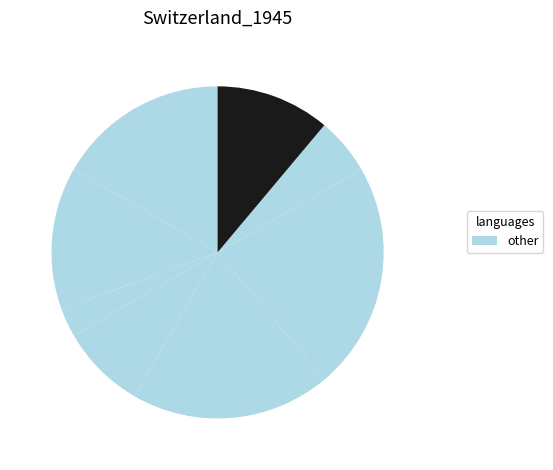

How many slices are in this pie chart?

8